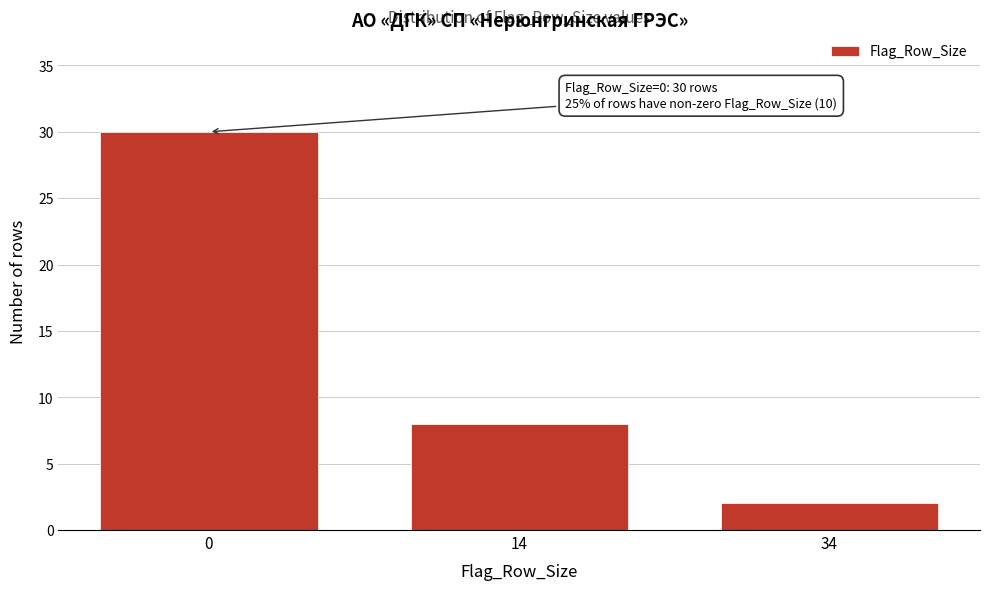

Reading left to right, what are all the values shown in this chart?

30	8	2